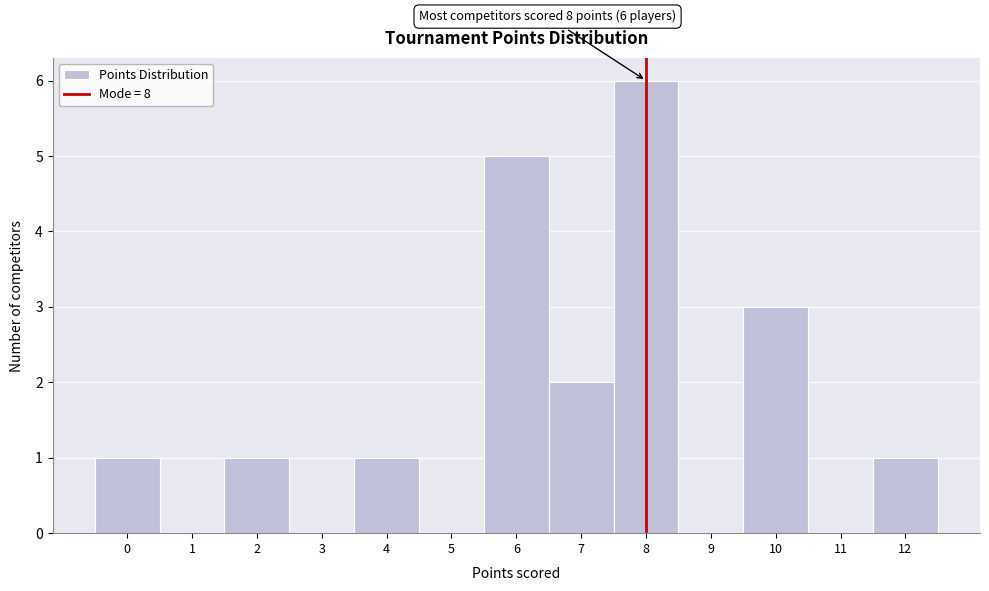

Over which range of the x-axis is the bar tallest?

7.5 to 8.5